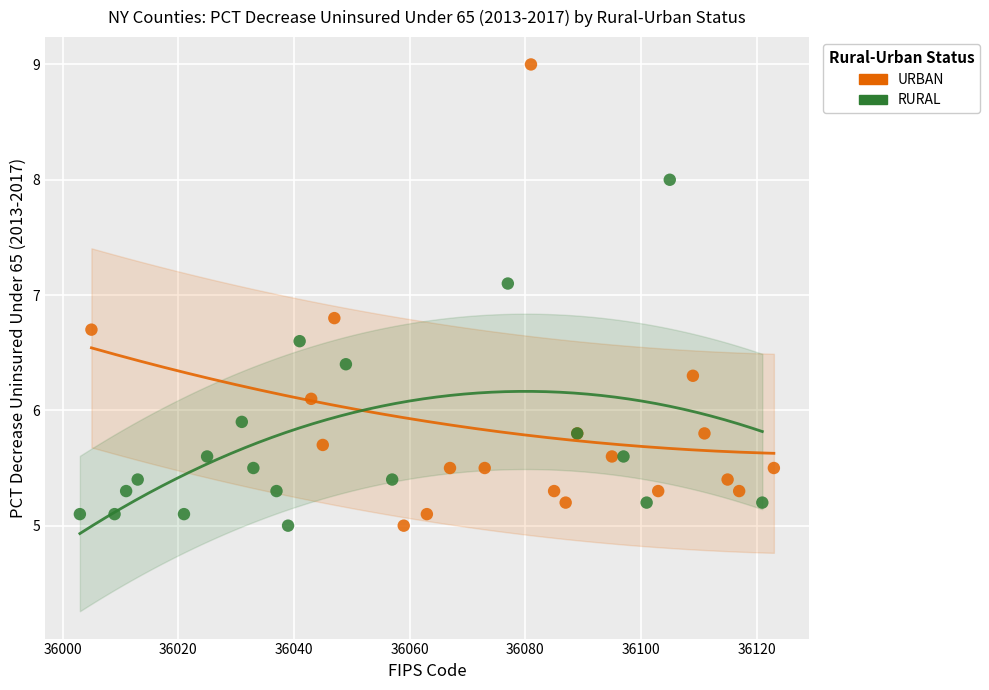

Which series reaches the maximum Y coordinate?

URBAN